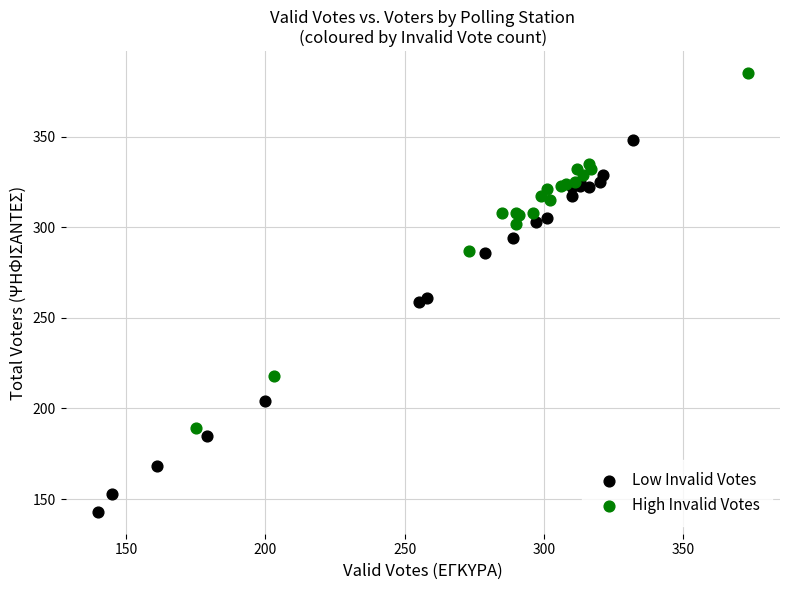

Which series contains the lowest Y value?

Low Invalid Votes